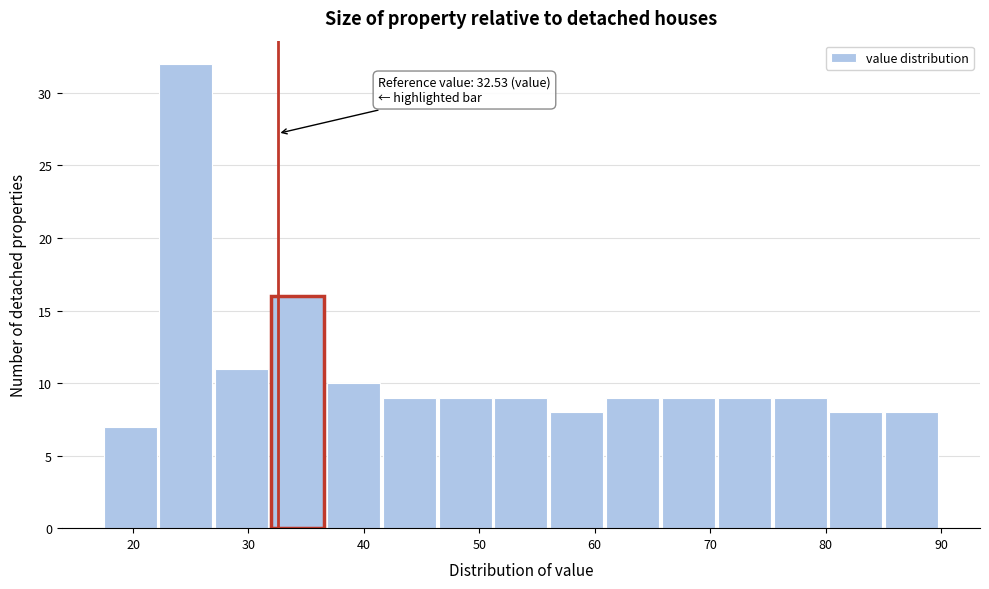

Over which range of the x-axis is the bar tallest?

22 to 27